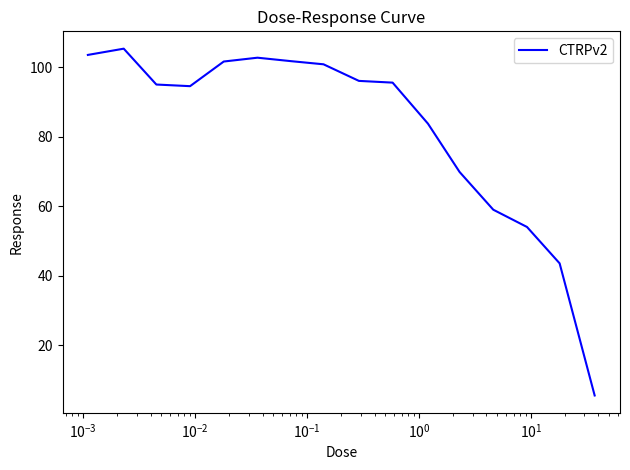

What is the difference between the maximum and minimum values?

99.9